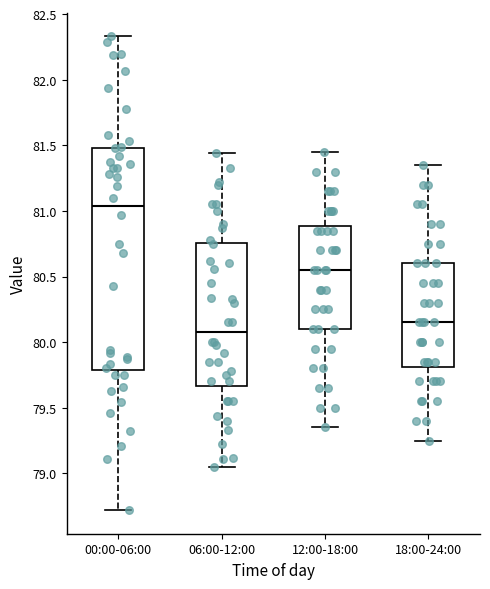

Where does the upper whisker of the box for 06:00-12:00 end on the y-axis? The values are not printed on the chart, so give them approximately, as read against the axis.

81.45